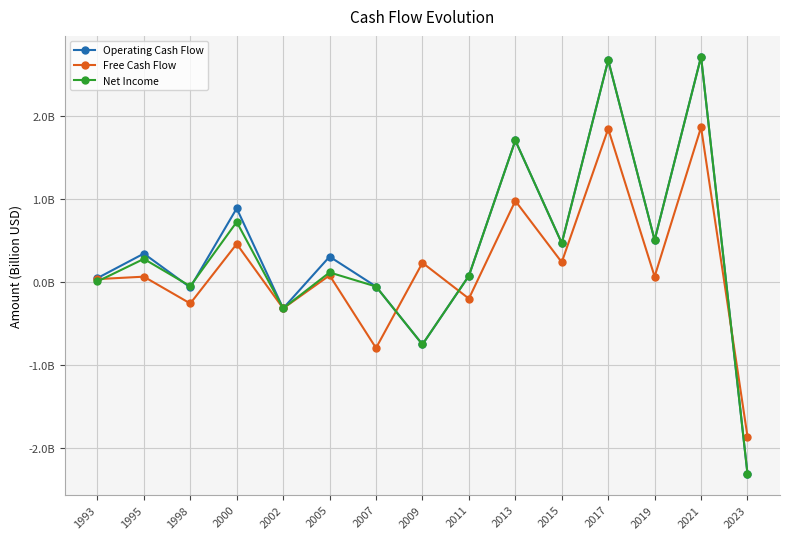

What are all the series names shown in the legend?

Operating Cash Flow, Free Cash Flow, Net Income